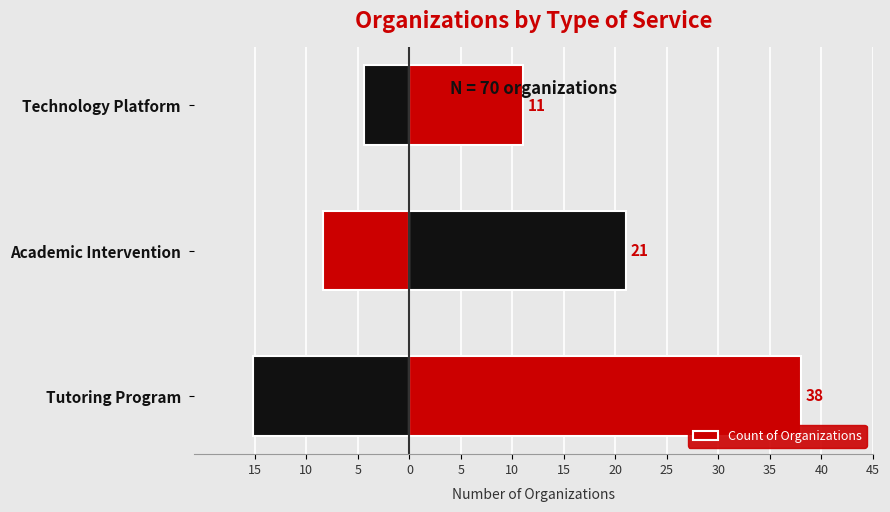

Which has a higher value, Technology Platform or Tutoring Program?

Tutoring Program